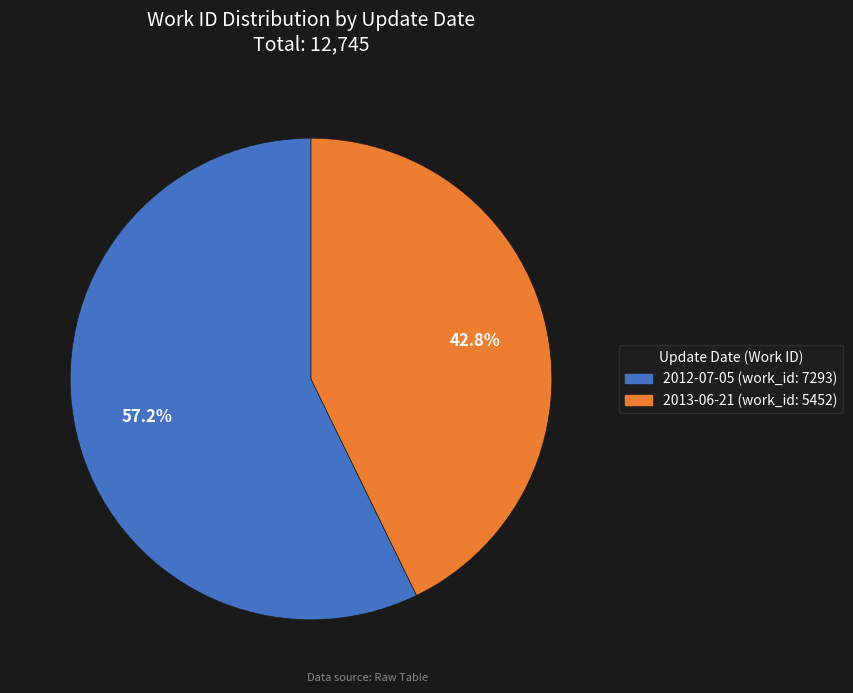

Approximately how many times larger is the value at 2012-07-05 compared to 2013-06-21?

1.3